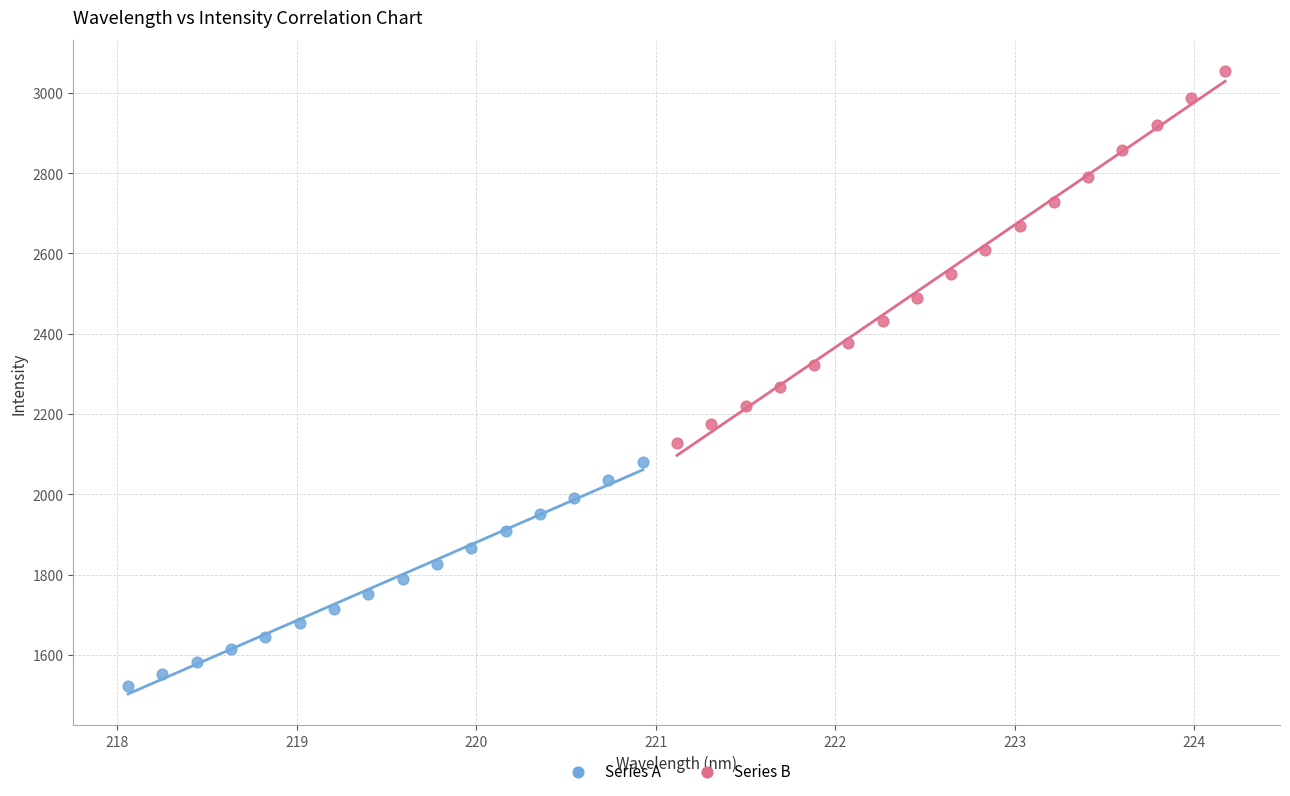

Which series contains the highest Y value?

Series B